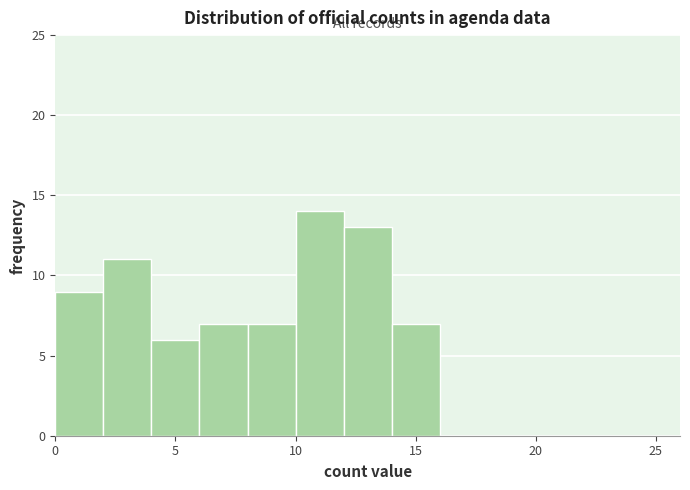

Over which range of the x-axis is the bar tallest?

10 to 12